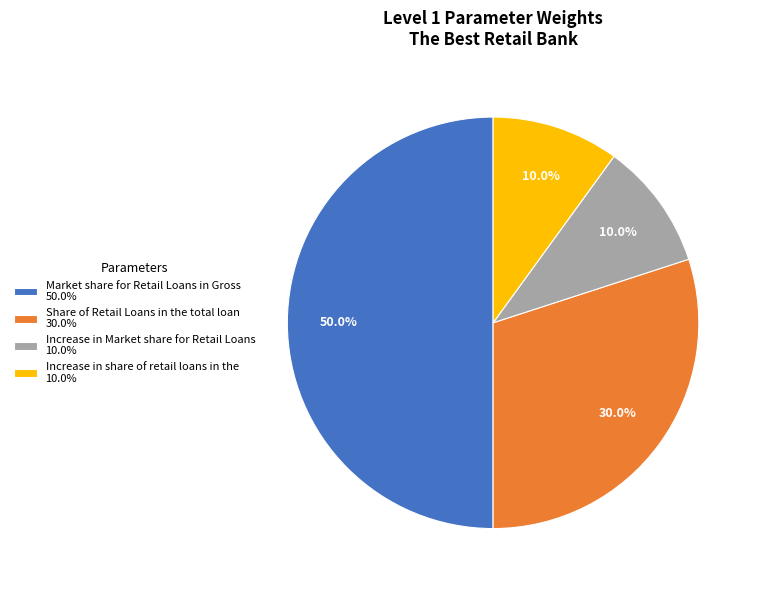

Does Increase in Market share for Retail Loans represent more than half of the total?

No